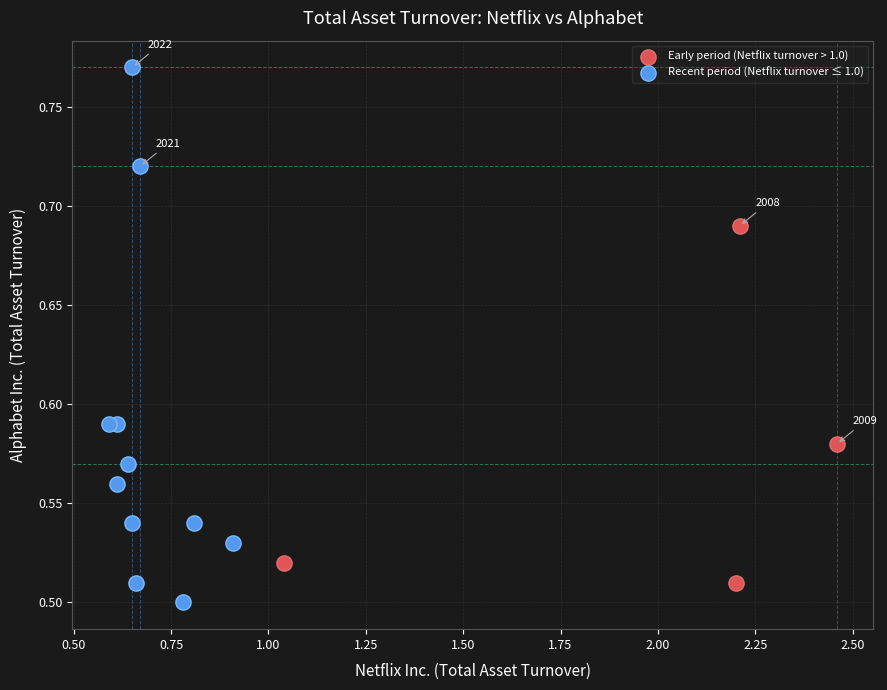

Which series has the largest Y range (max minus min)?

Recent period (Netflix turnover ≤ 1.0)